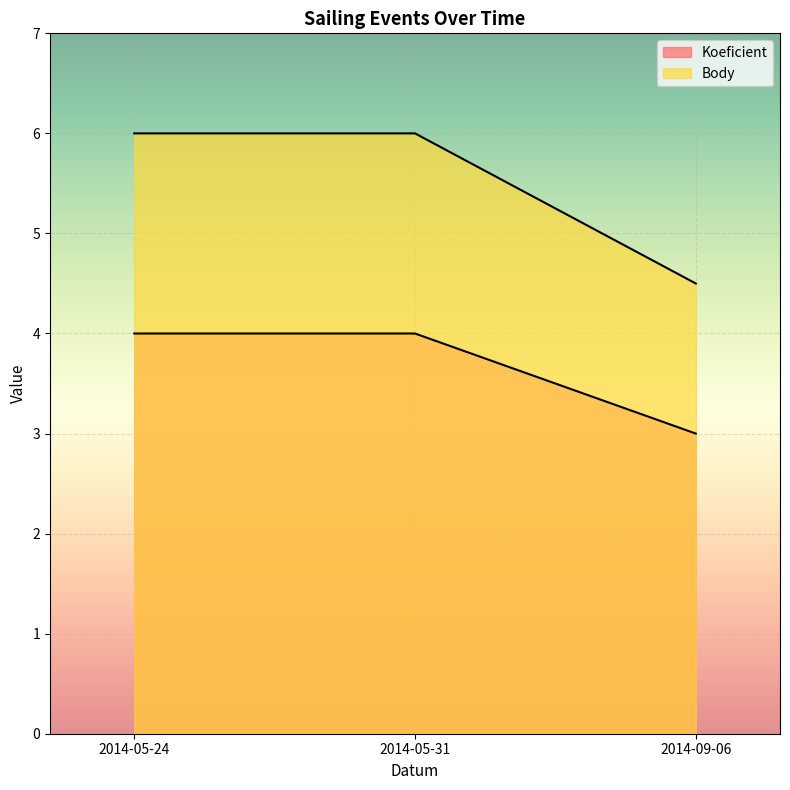

Is it true that Koeficient equals 1.9 at 2014-09-06?

False